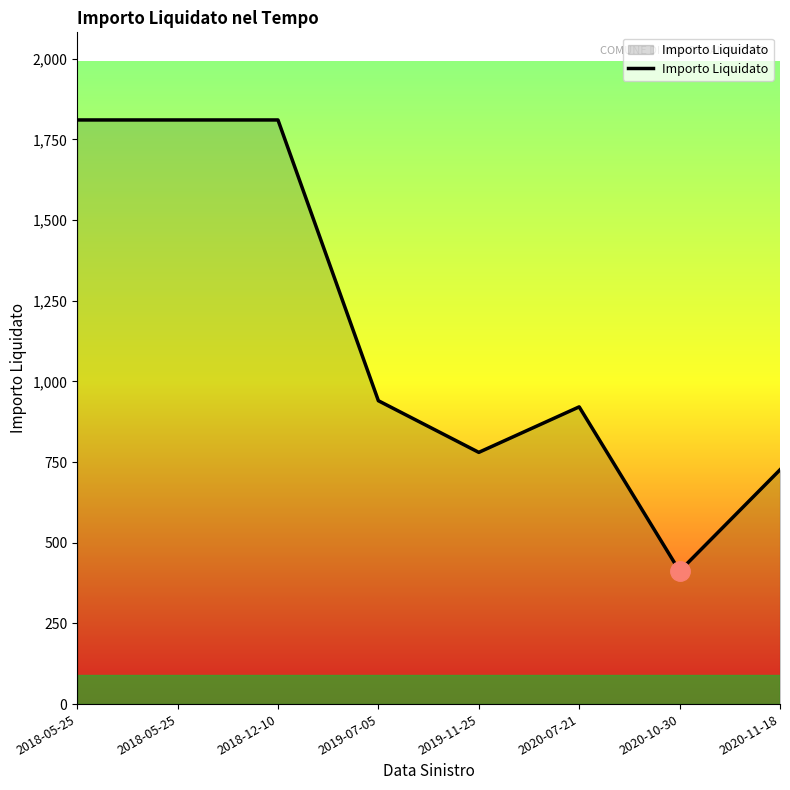

How many values are below 940?

4